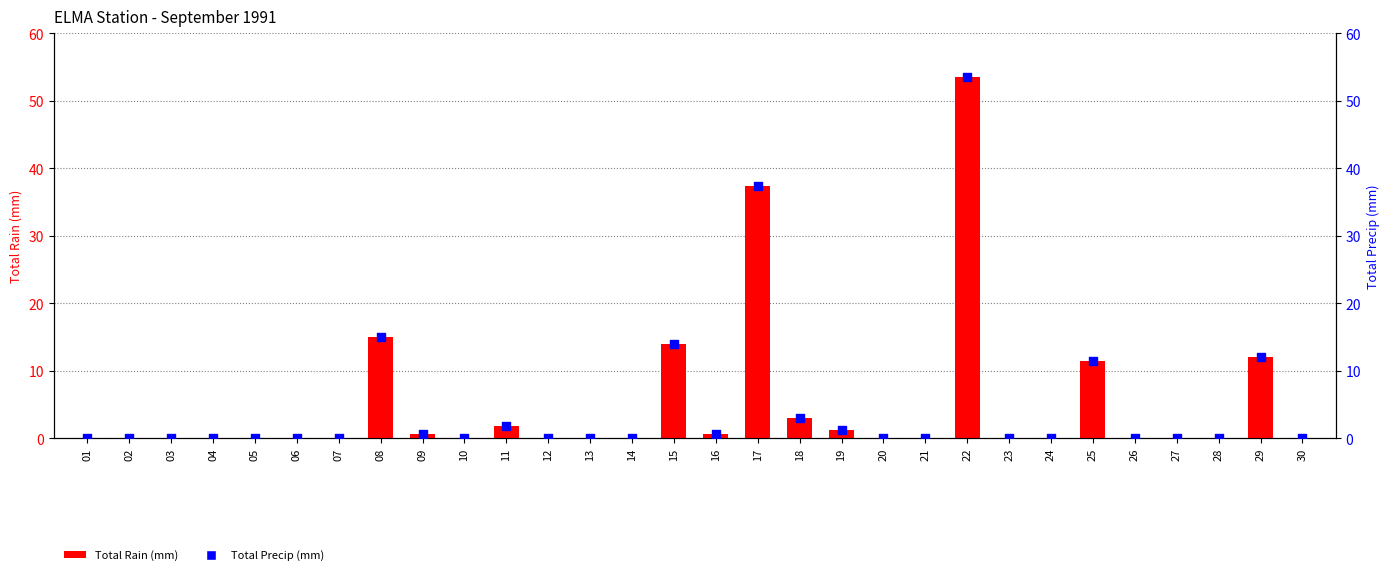

Which series has the largest total across all categories?

Total Rain (mm)